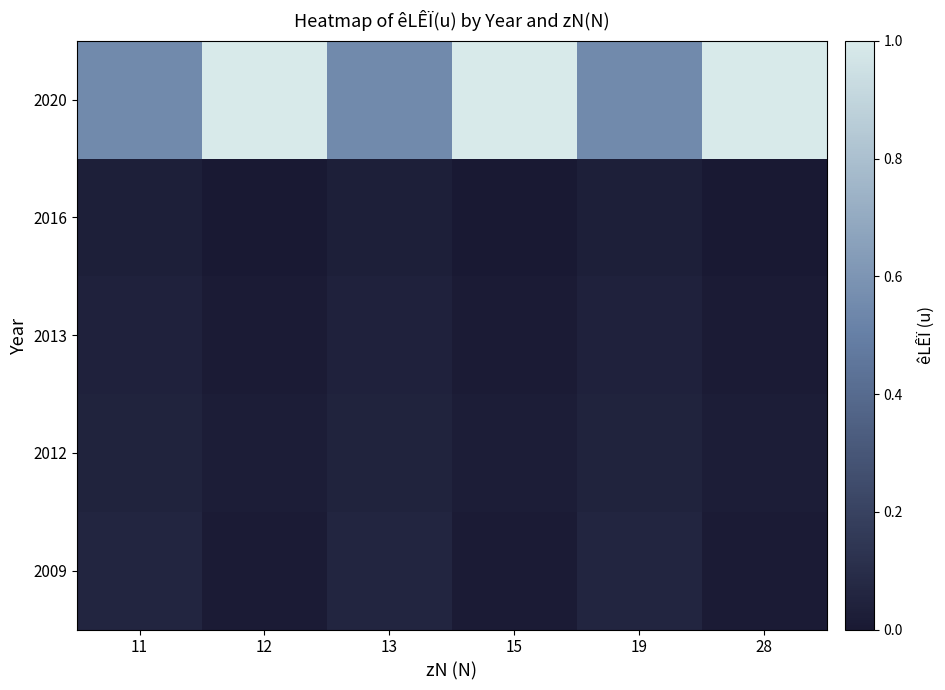

Reading left to right, transcribe all the data shown in this chart.

2020: 11=0.6	12=1.0	13=0.6	15=1.0	19=0.6	28=1.0
2016: 11=0.0	12=0.0	13=0.0	15=0.0	19=0.0	28=0.0
2013: 11=0.0	12=0.0	13=0.0	15=0.0	19=0.0	28=0.0
2012: 11=0.1	12=0.0	13=0.1	15=0.0	19=0.1	28=0.0
2009: 11=0.1	12=0.0	13=0.1	15=0.0	19=0.1	28=0.0